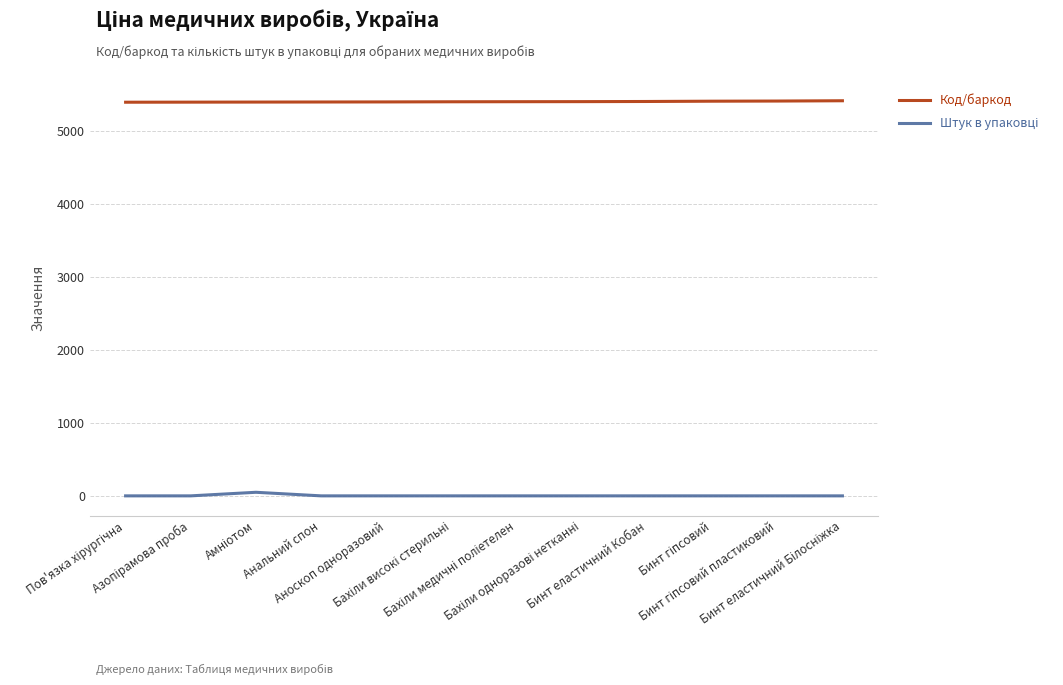

Which series has the largest total across all categories?

Код/баркод